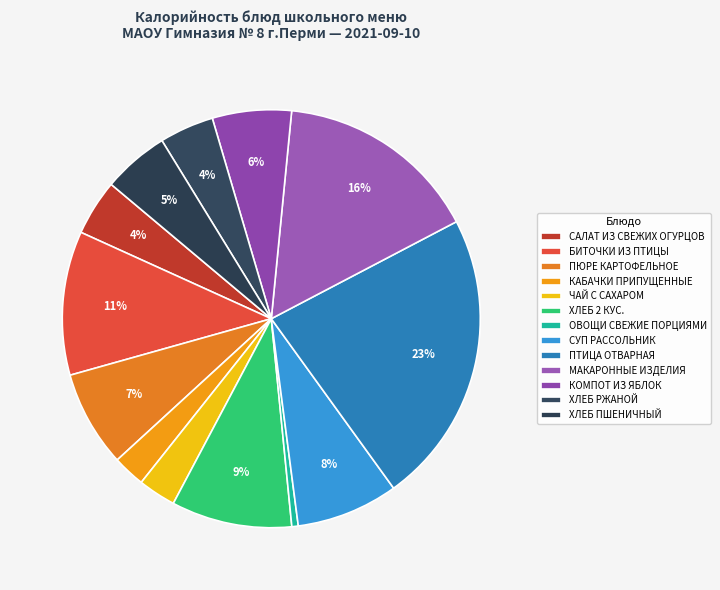

How many slices are in this pie chart?

13